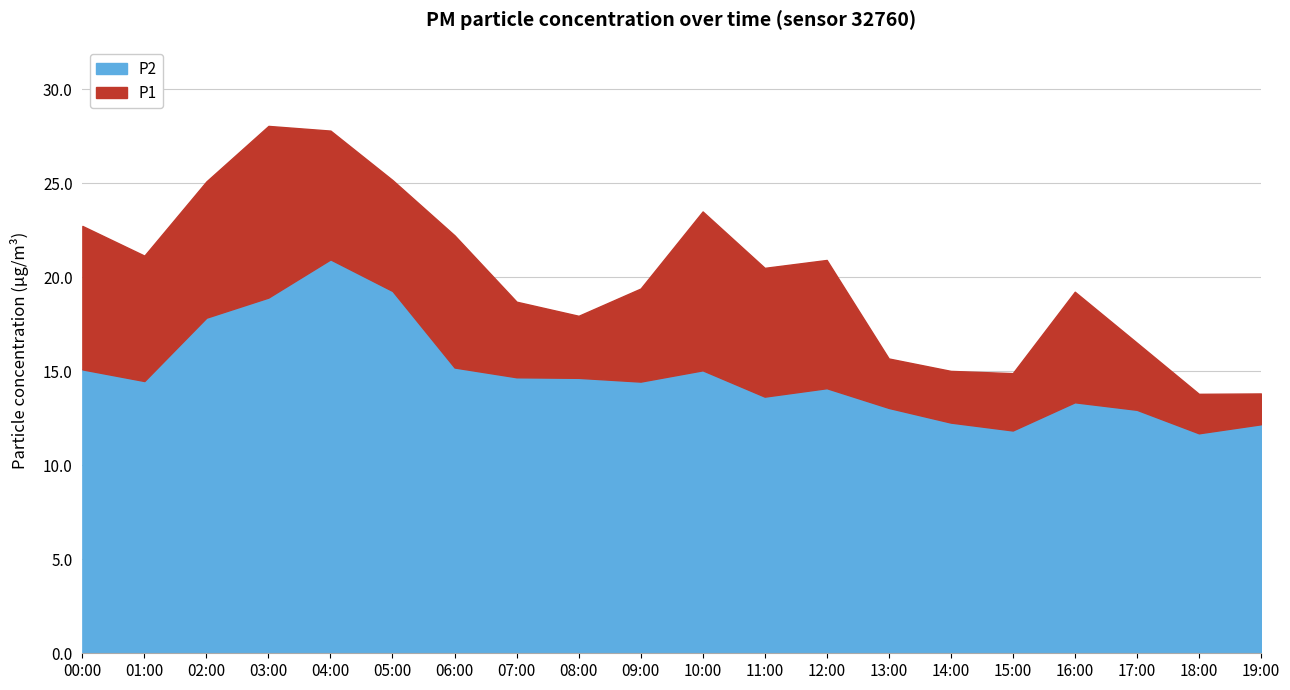

Where is the first local maximum for P1?

03:00